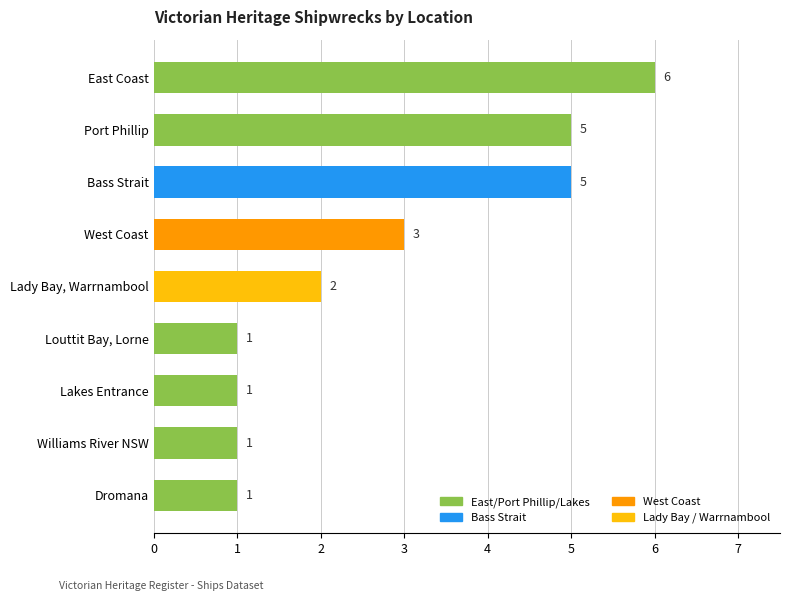

How many series are shown in this chart?

1